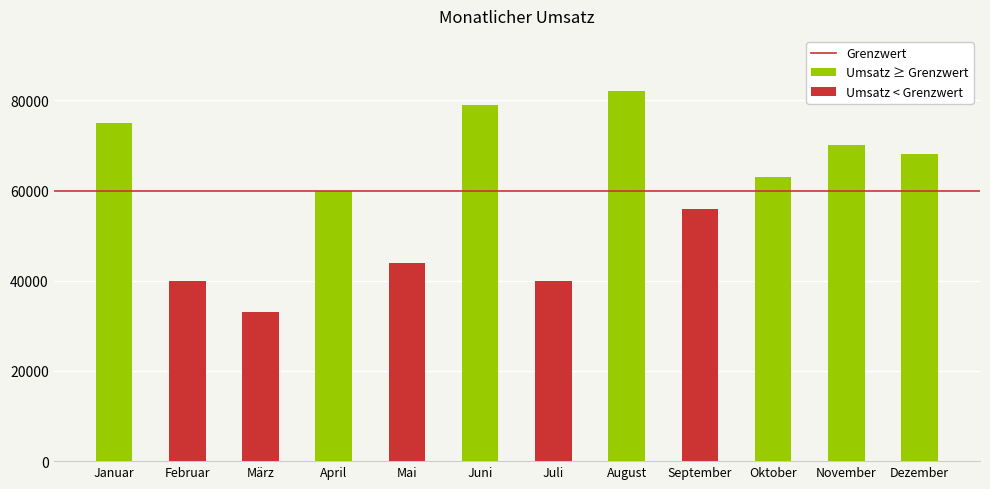

What is the label of the 12th bar from the right?

Januar